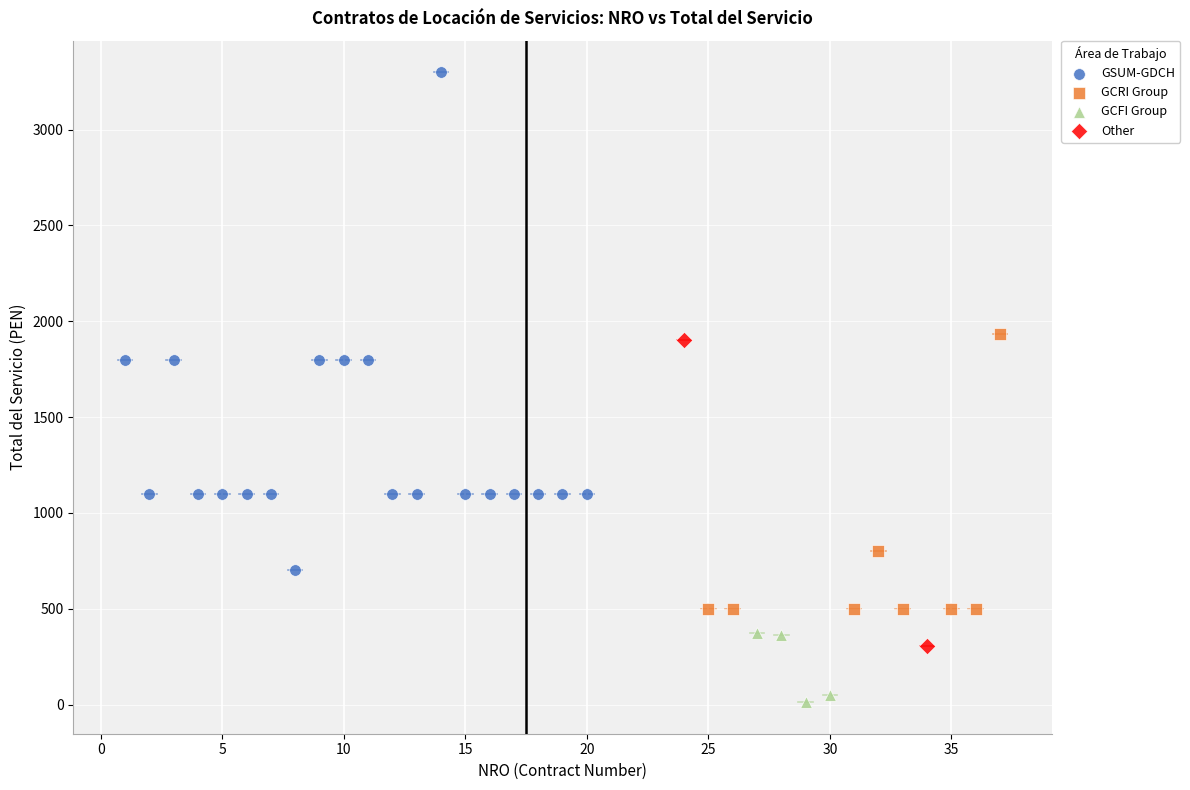

What are all the series names shown in the legend?

GSUM-GDCH, GCRI Group, GCFI Group, Other